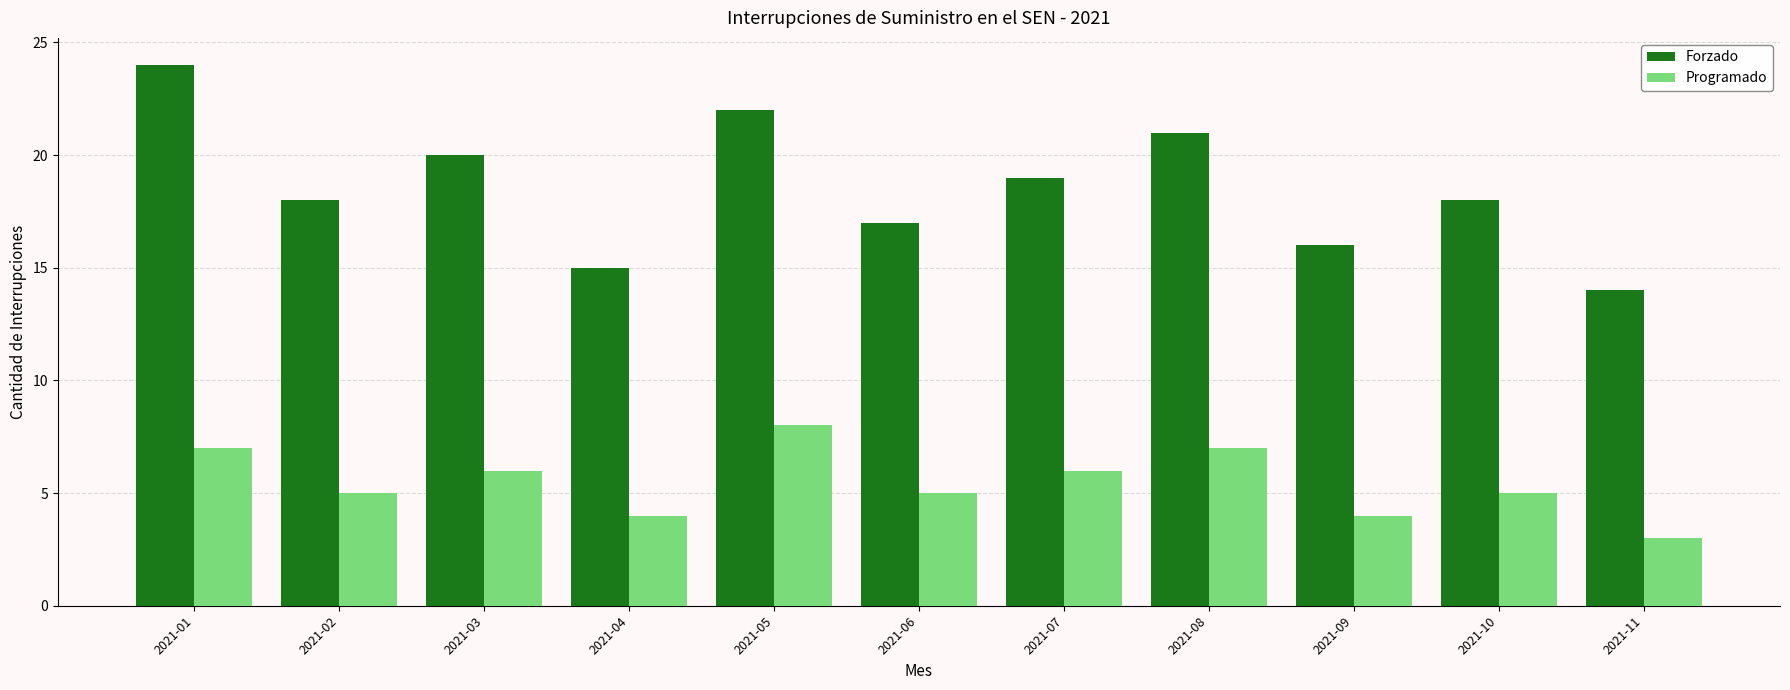

The Programado series shows 4 at 2021-09. True or false?

True